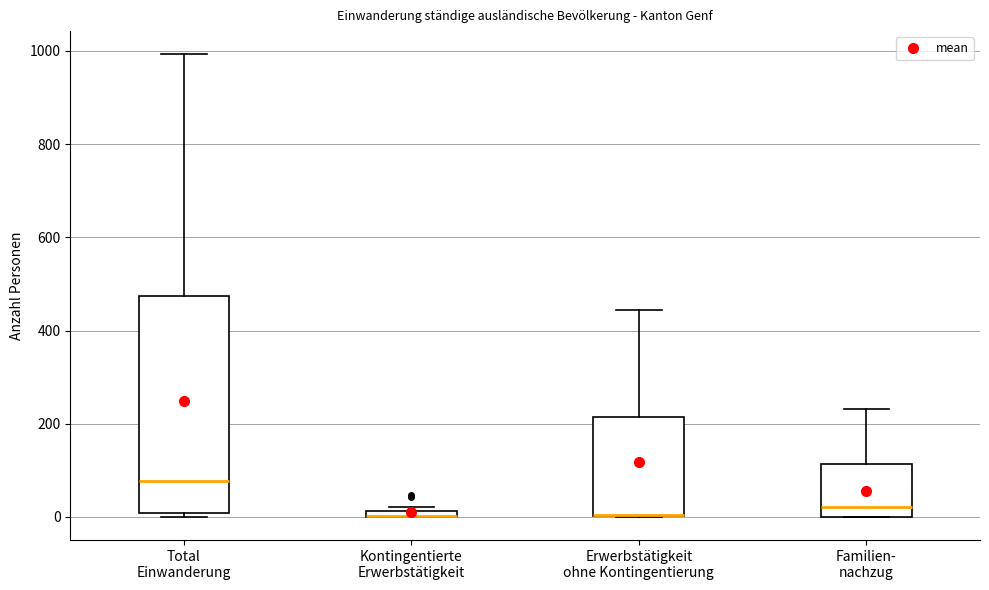

Comparing the boxes themselves (not the whiskers), which one is the tallest?

Total Einwanderung